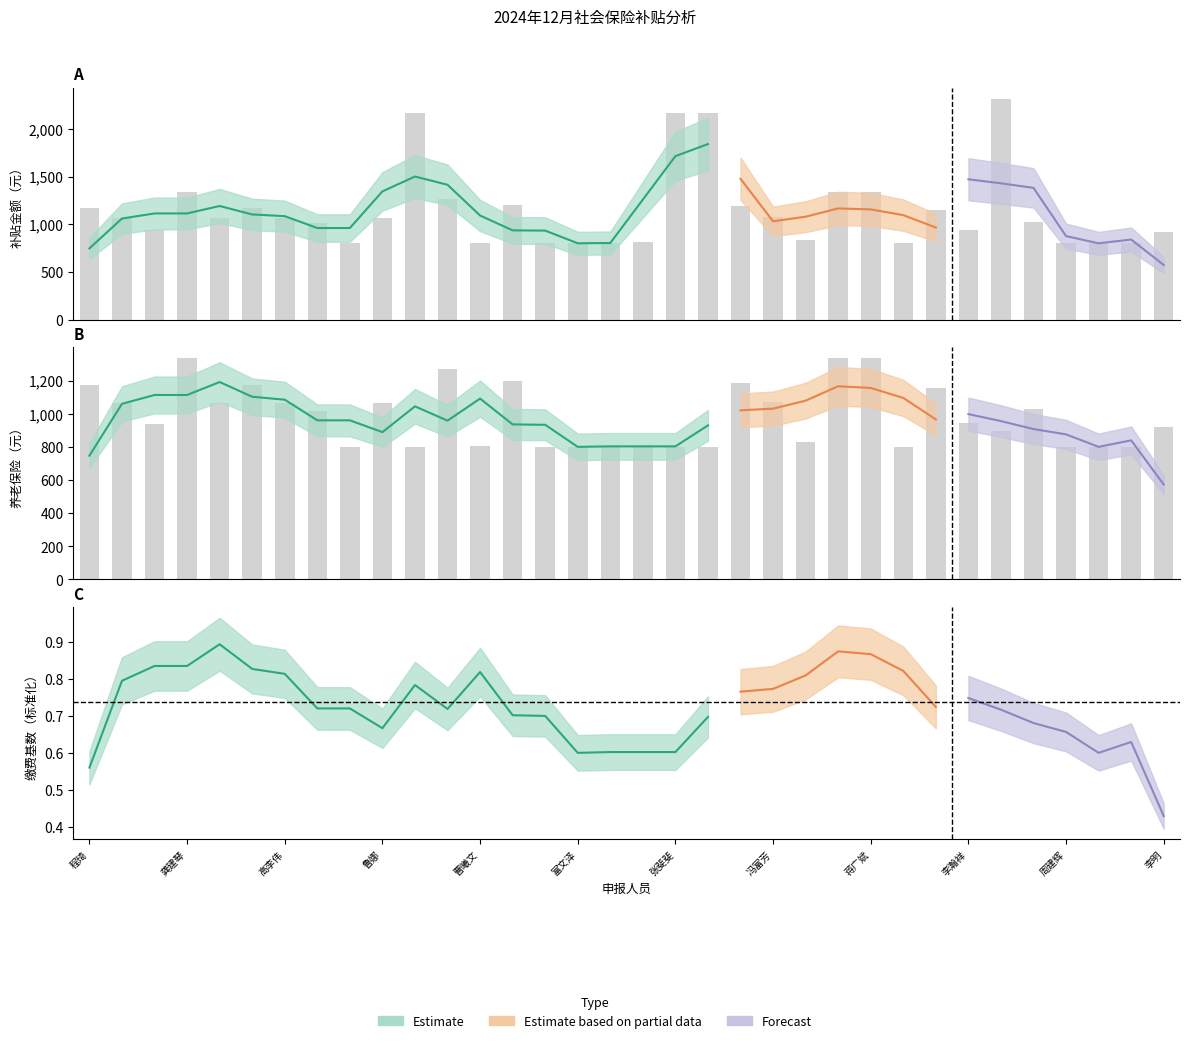

Is it true that 补贴金额合计 equals 3855.3 at 28?

False